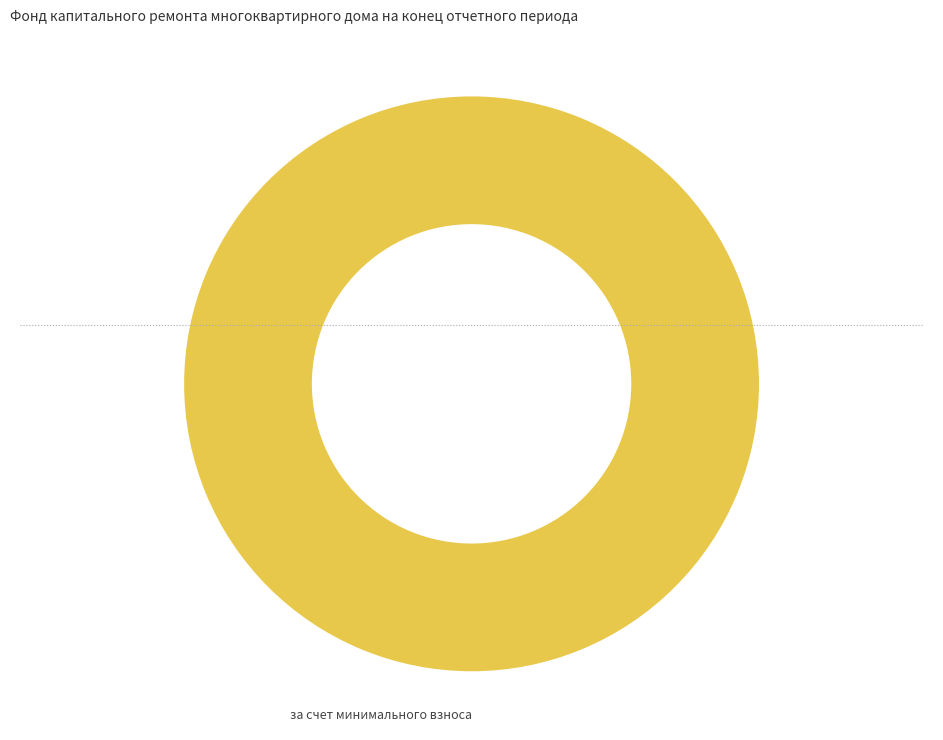

What is the majority slice?

за счет минимального взноса